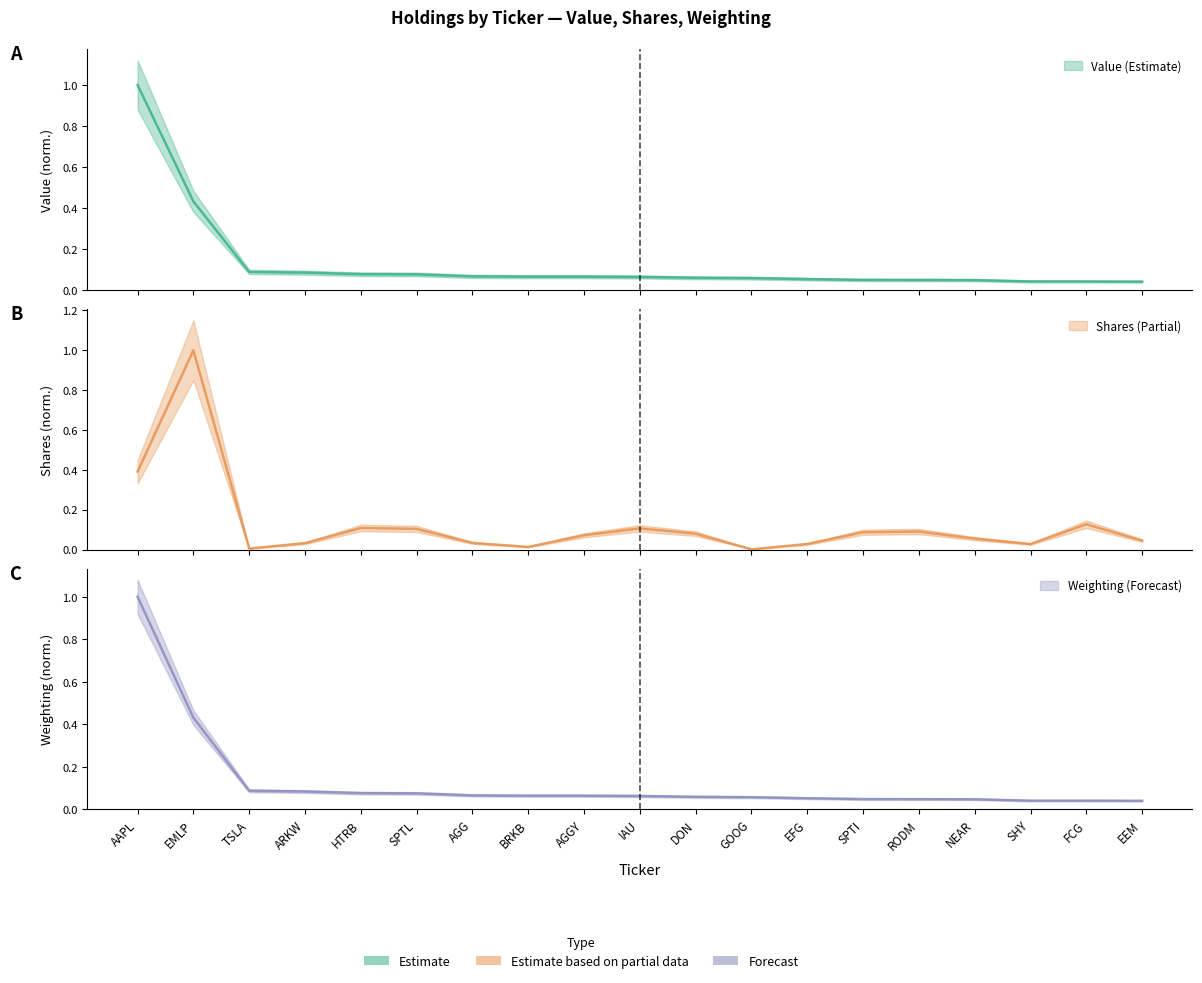

Reading right to left, what are all the values shown in this chart?

Value (Estimate): EEM=0.0	FCG=0.0	SHY=0.0	NEAR=0.0	RODM=0.0	SPTI=0.0	EFG=0.1	GOOG=0.1	DON=0.1	IAU=0.1	AGGY=0.1	BRKB=0.1	AGG=0.1	SPTL=0.1	HTRB=0.1	ARKW=0.1	TSLA=0.1	EMLP=0.4	AAPL=1.0
Shares (Partial): EEM=0.0	FCG=0.1	SHY=0.0	NEAR=0.1	RODM=0.1	SPTI=0.1	EFG=0.0	GOOG=0.0	DON=0.1	IAU=0.1	AGGY=0.1	BRKB=0.0	AGG=0.0	SPTL=0.1	HTRB=0.1	ARKW=0.0	TSLA=0.0	EMLP=1.0	AAPL=0.4
Weighting (Forecast): EEM=0.0	FCG=0.0	SHY=0.0	NEAR=0.0	RODM=0.0	SPTI=0.0	EFG=0.1	GOOG=0.1	DON=0.1	IAU=0.1	AGGY=0.1	BRKB=0.1	AGG=0.1	SPTL=0.1	HTRB=0.1	ARKW=0.1	TSLA=0.1	EMLP=0.4	AAPL=1.0